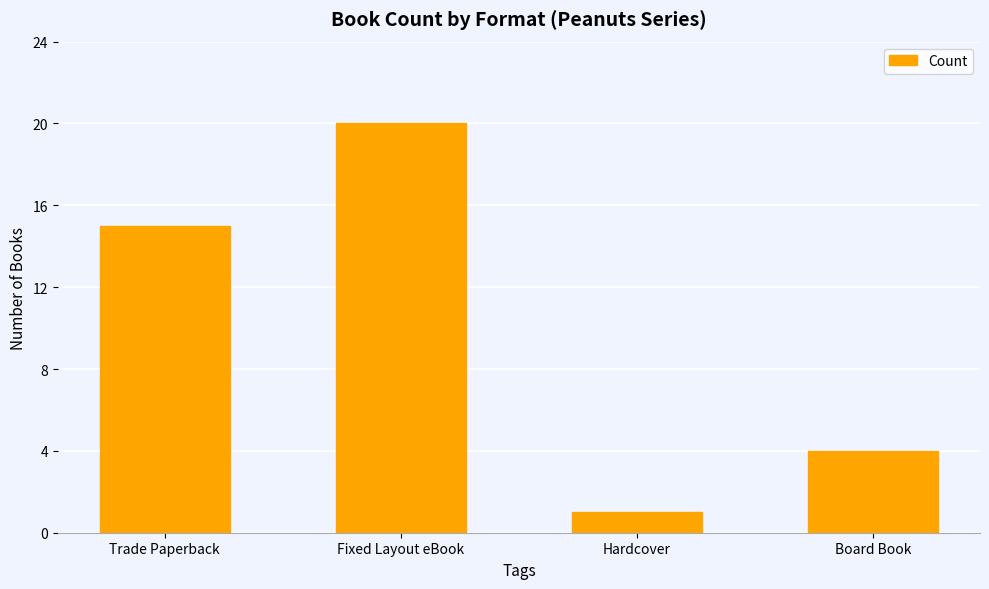

Reading left to right, list all the values displayed in this chart.

15	20	1	4